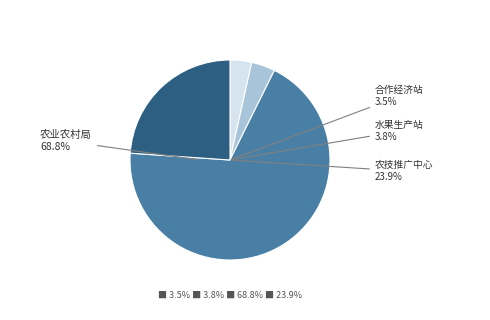

Count the number of slices in the pie.

4